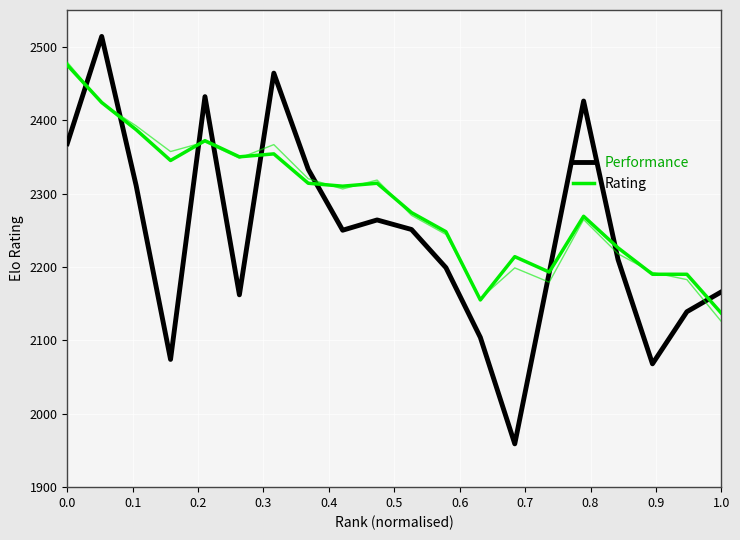

Between which two adjacent categories do Rating and Performance first intersect?

0.0 and 0.1